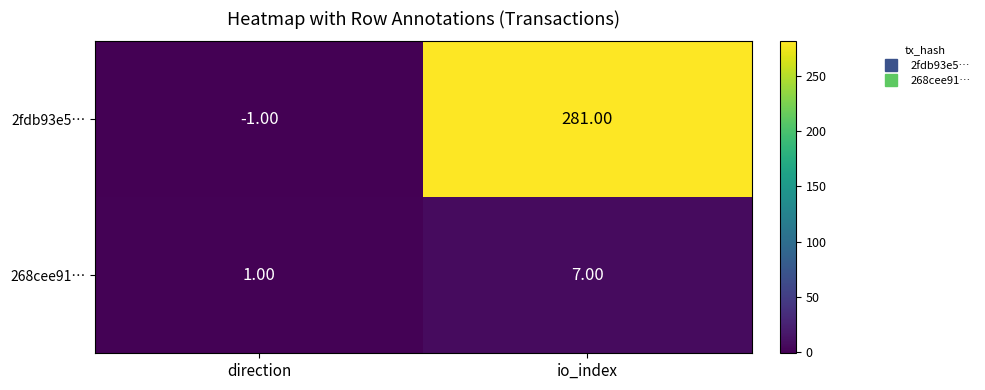

At which category is the sum across all series the highest?

io_index